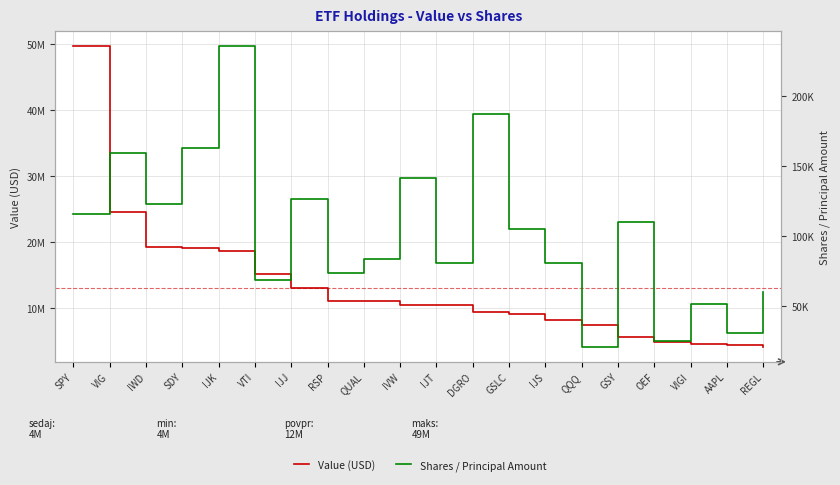

True or false: Value (USD) has a value of 5559000 at GSY.

True